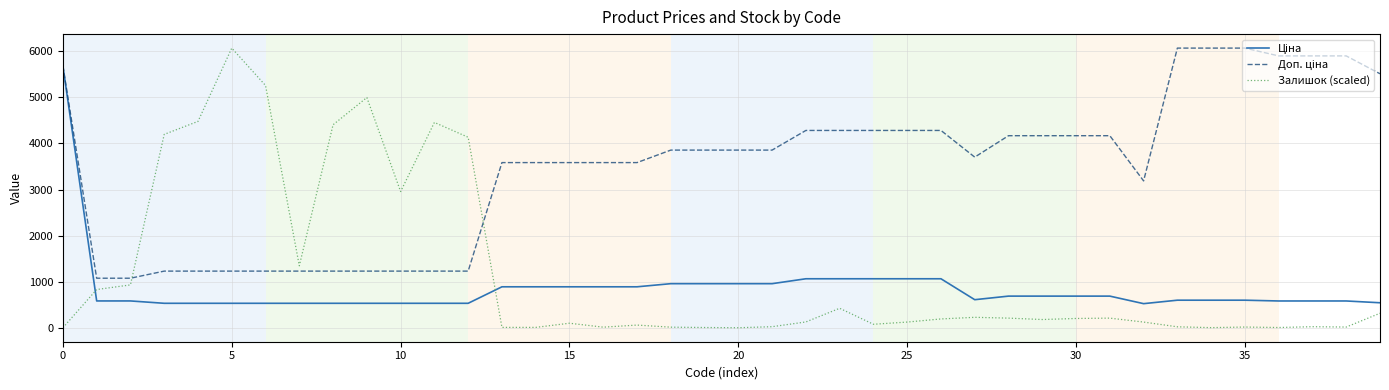

Which series has the widest spread of values?

Залишок (scaled)